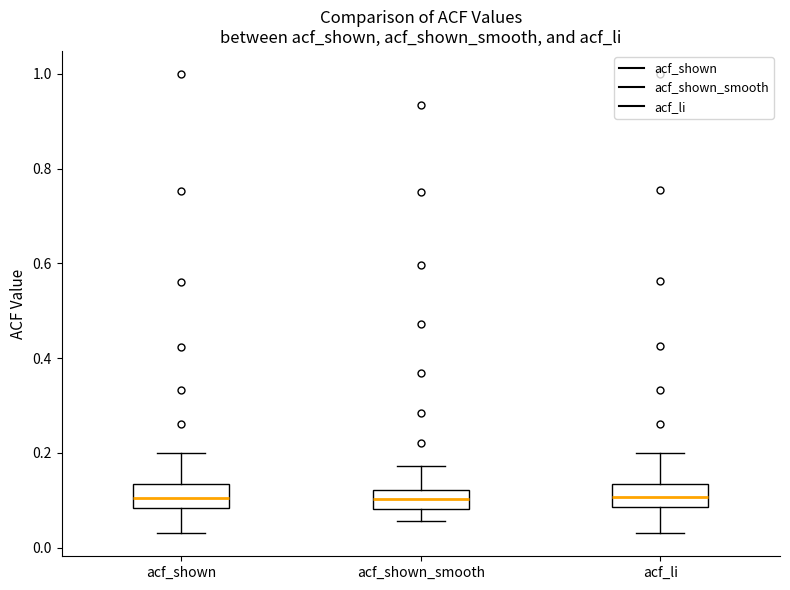

Reading left to right, transcribe this box plot: for each box, give where its median line is, the range the box spans, and where its two whiskers end, as read against the y-axis. The values are not printed on the chart, so give them approximately, as read against the axis.

acf_shown: median 0.10, box 0.08 to 0.14, whiskers 0.04 to 0.20
acf_shown_smooth: median 0.10, box 0.08 to 0.12, whiskers 0.06 to 0.18
acf_li: median 0.10, box 0.08 to 0.14, whiskers 0.04 to 0.20